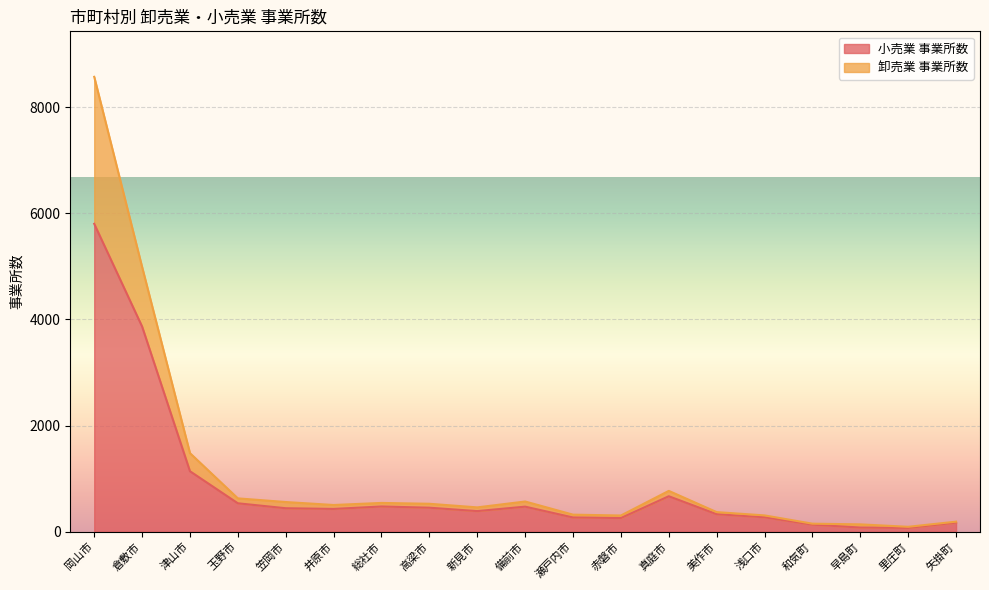

What position from the right is 早島町?

3